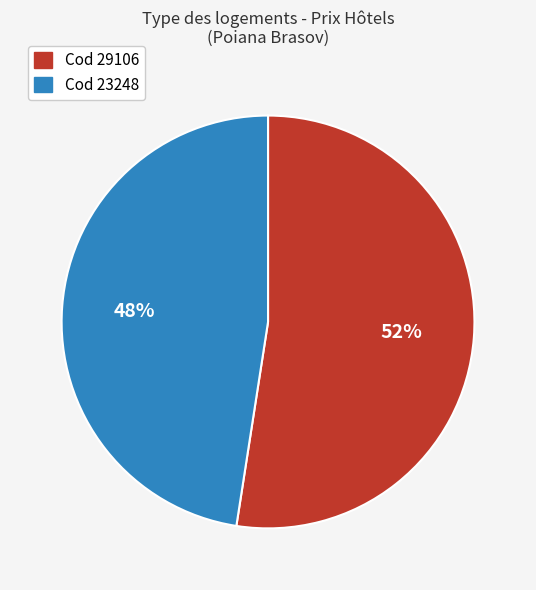

How many slices are in this pie chart?

2